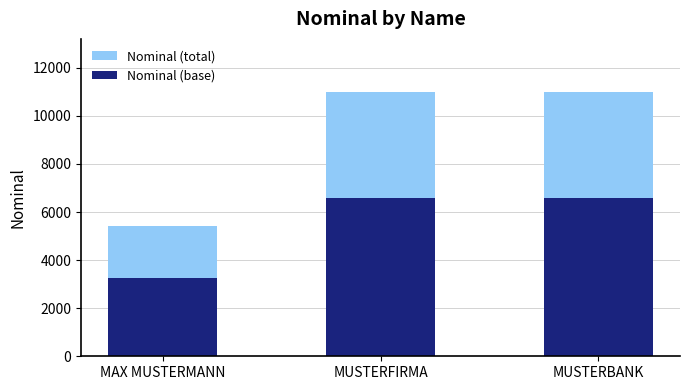

What are all the series names shown in the legend?

Nominal (total), Nominal (base)